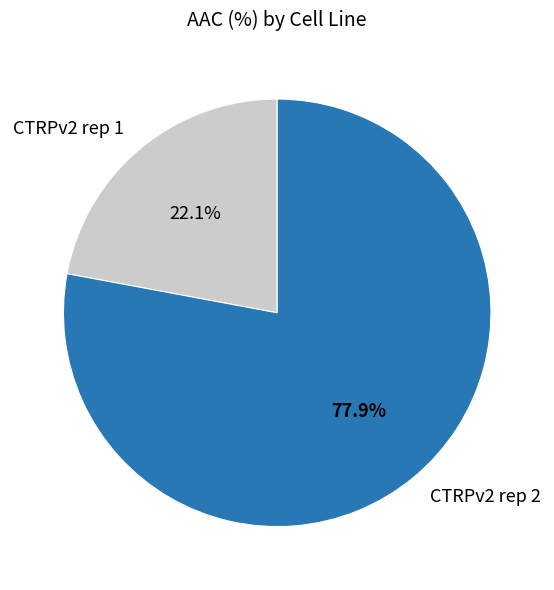

Rank the categories by value from lowest to highest.

CTRPv2 rep 1, CTRPv2 rep 2